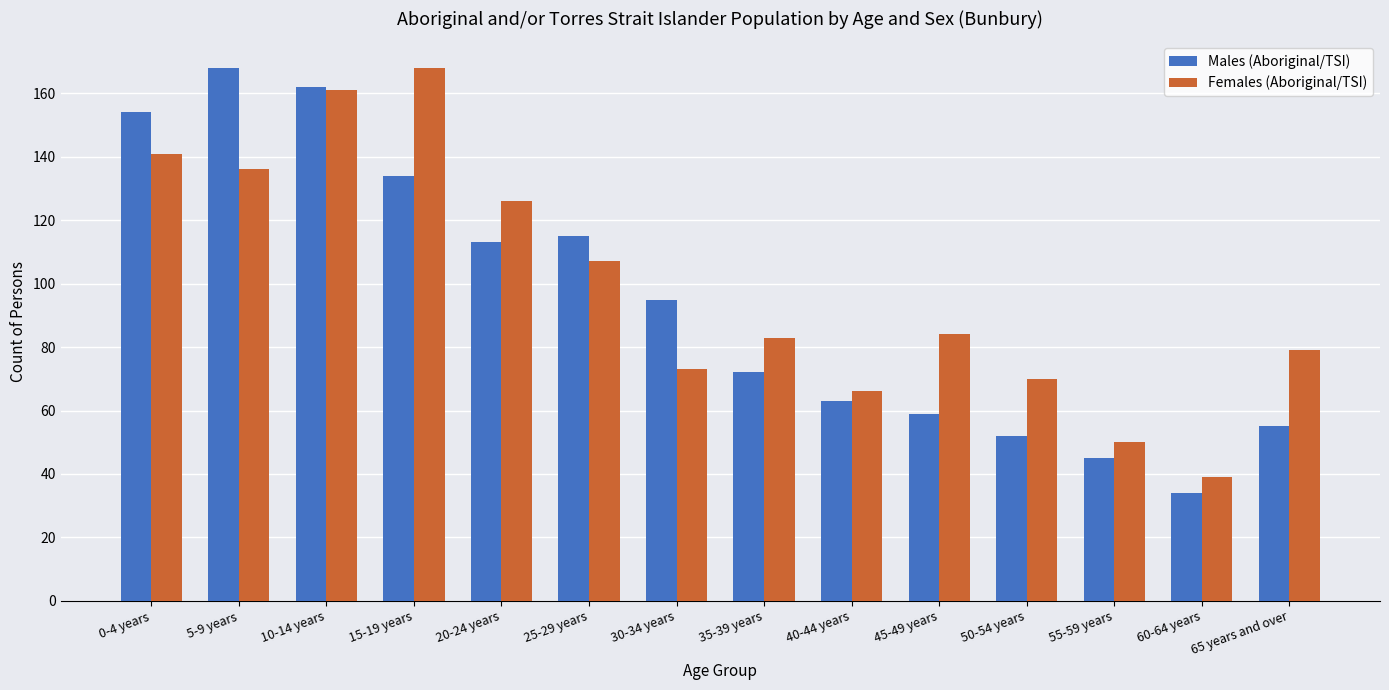

What is the difference between the second highest and minimum values in the Males (Aboriginal/TSI) series?

128